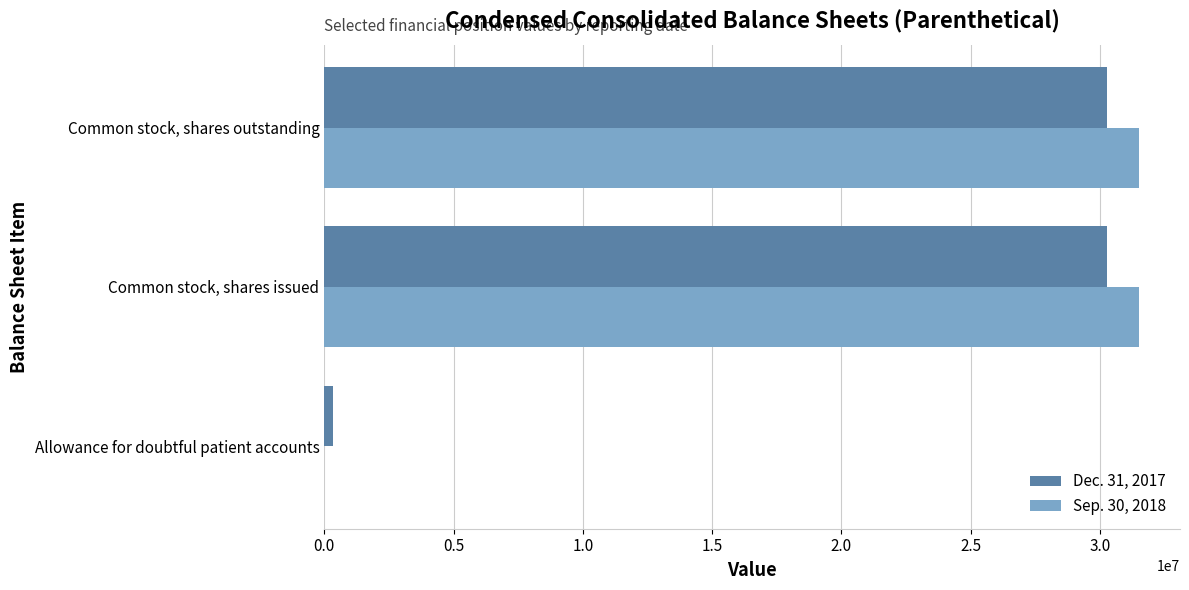

Count the number of data series in this chart.

2